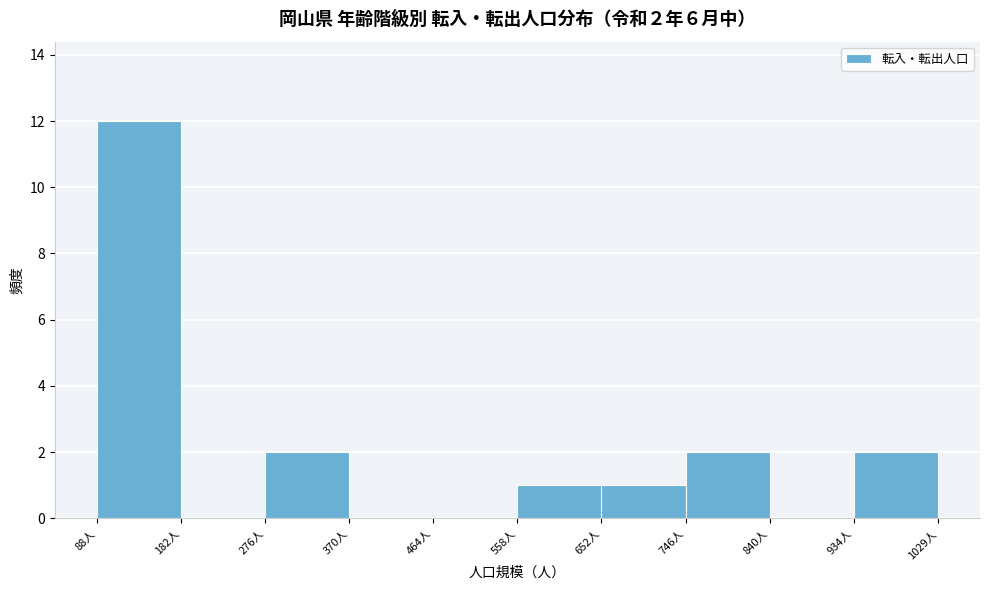

Over which range of the x-axis is the bar tallest?

90 to 180